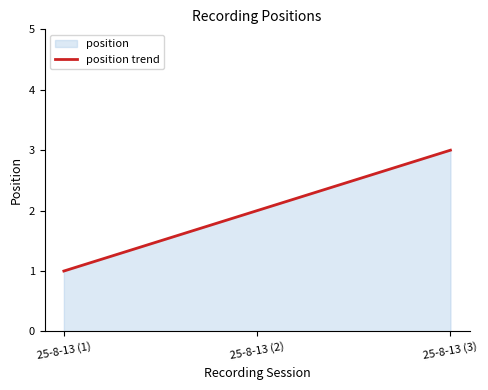

How many values are below 2?

1